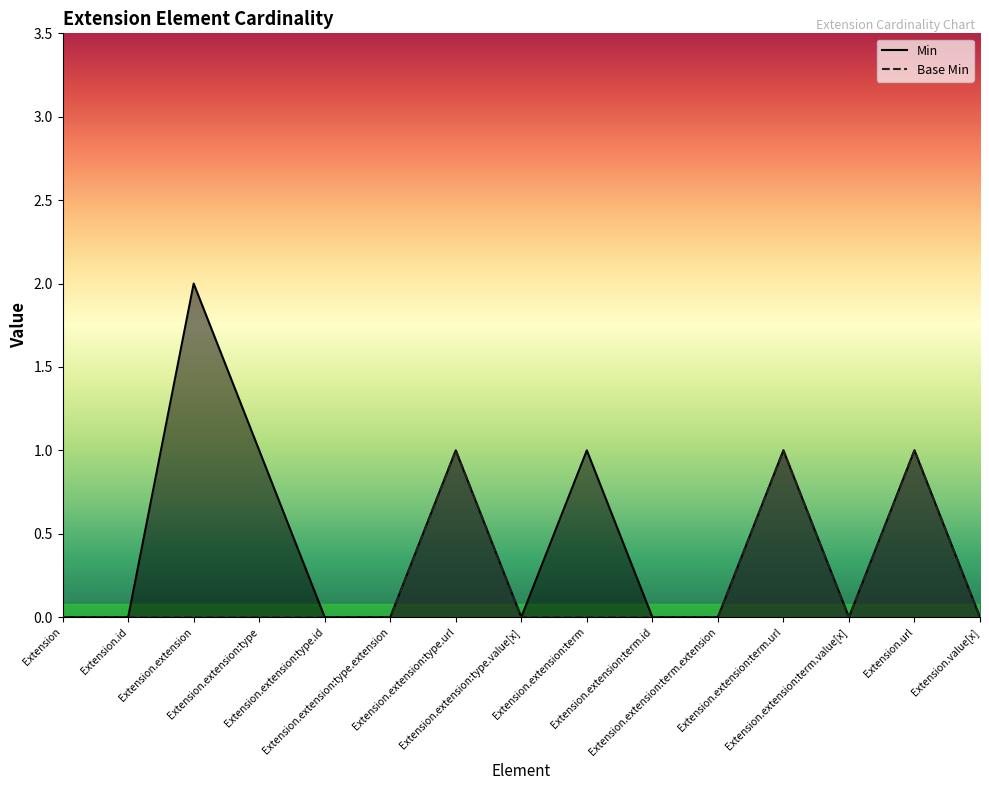

How many lines are shown in the chart?

2